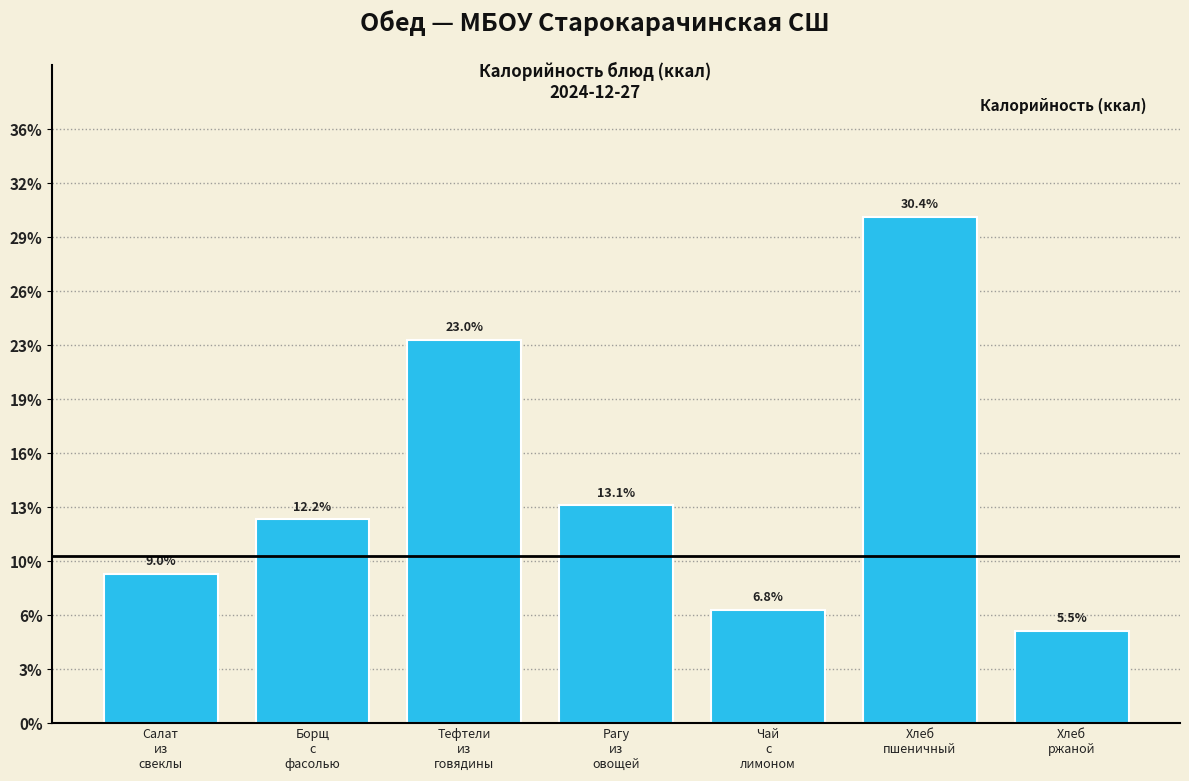

Does the chart contain any negative values?

No